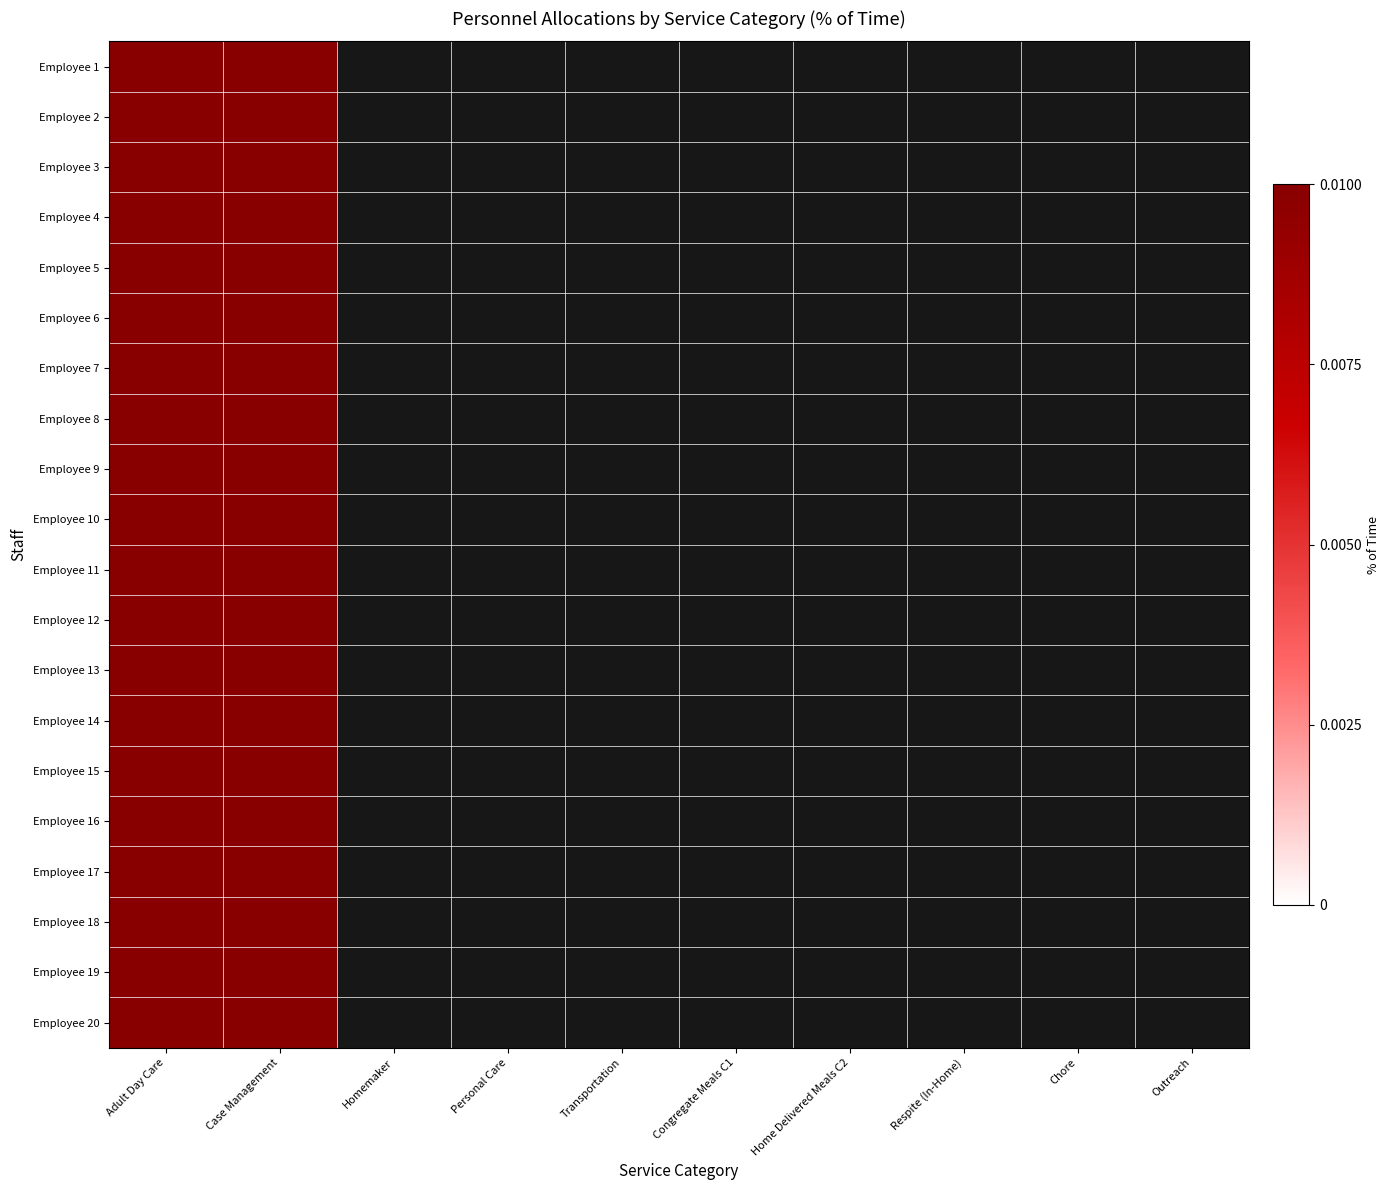

At Chore, list the series in order from largest to smallest.

Employee 1, Employee 2, Employee 3, Employee 4, Employee 5, Employee 6, Employee 7, Employee 8, Employee 9, Employee 10, Employee 11, Employee 12, Employee 13, Employee 14, Employee 15, Employee 16, Employee 17, Employee 18, Employee 19, Employee 20